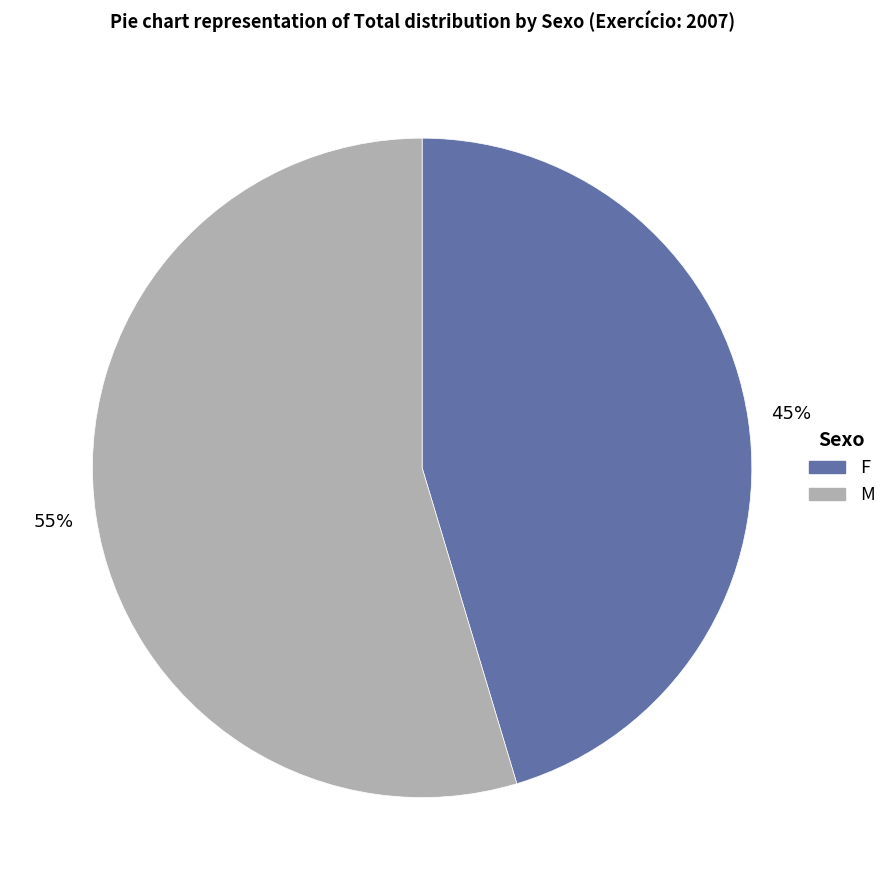

Is it true that F is 52% of the pie?

False